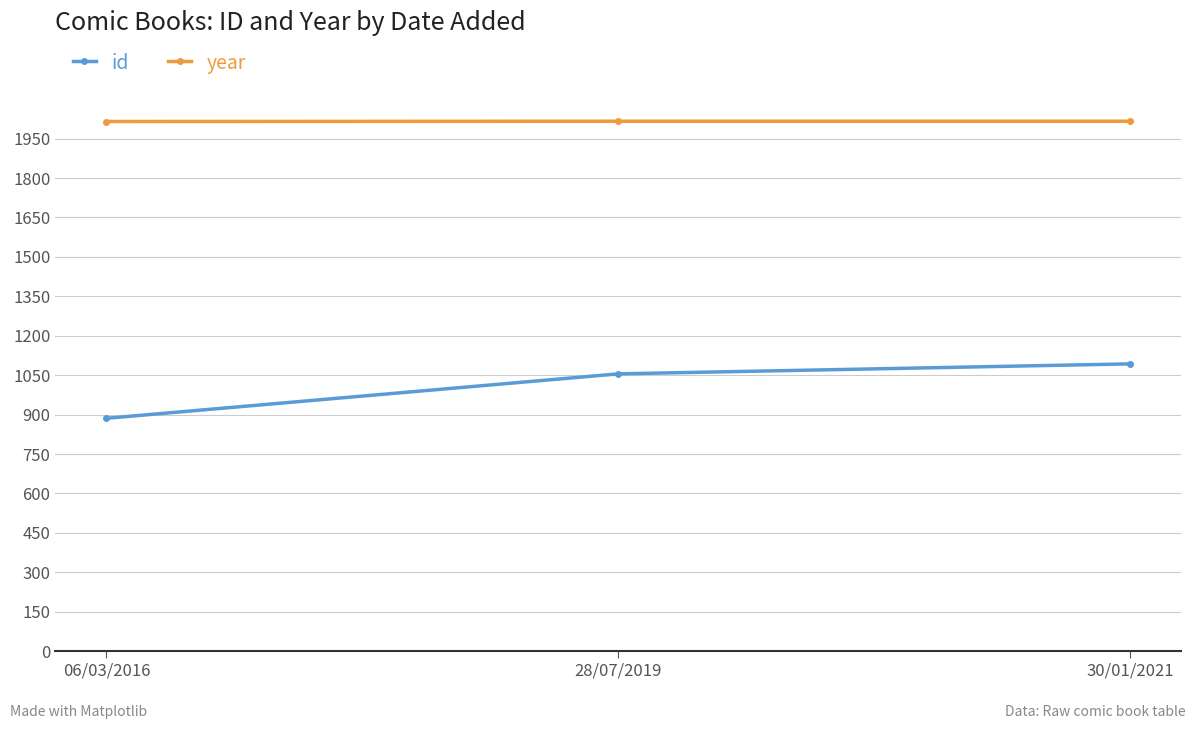

The id series shows 1055 at 28/07/2019. True or false?

True